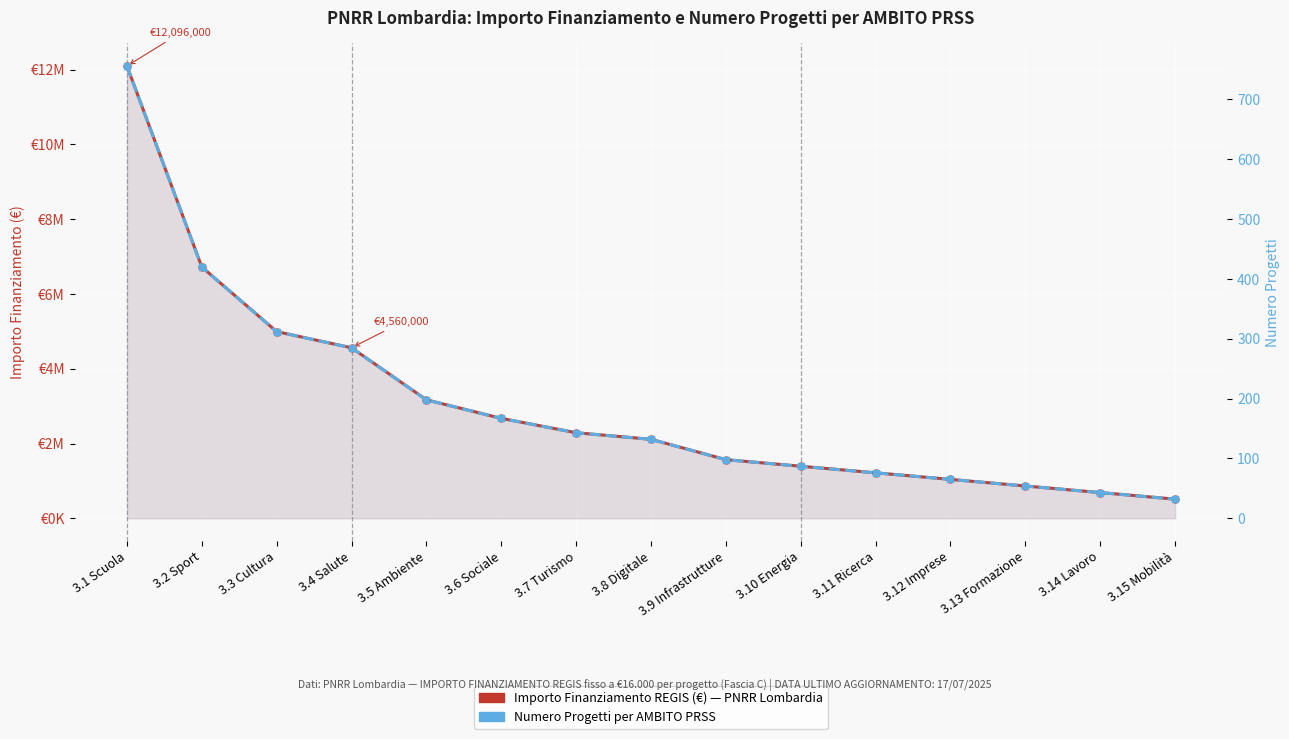

What is the minimum value shown in the chart?

32